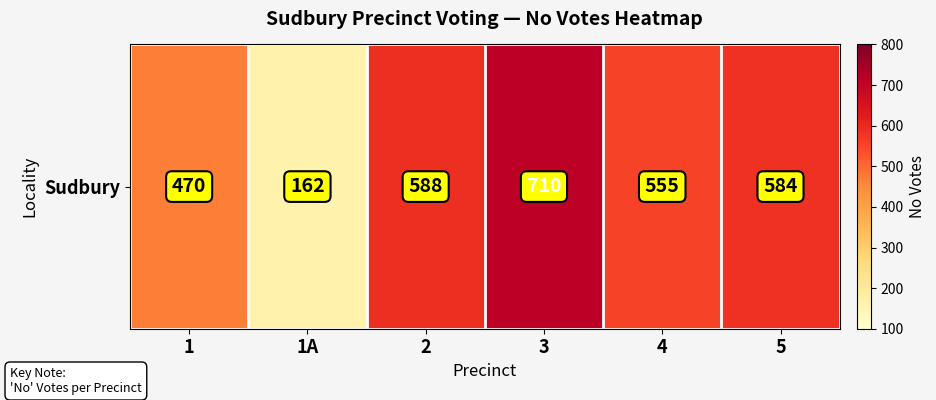

What is the sum of all values?

3069